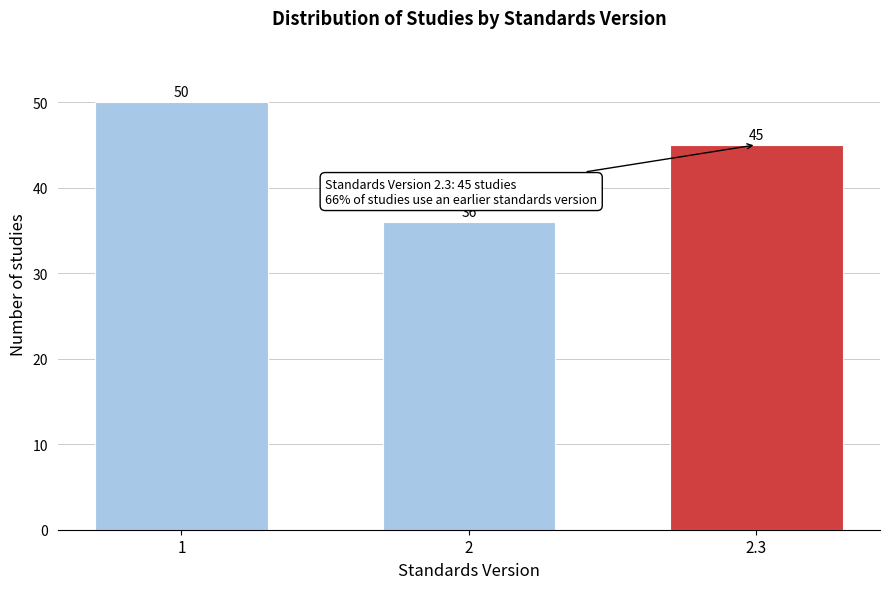

Reading left to right, extract all data points from this chart.

1=50	2=36	2.3=45